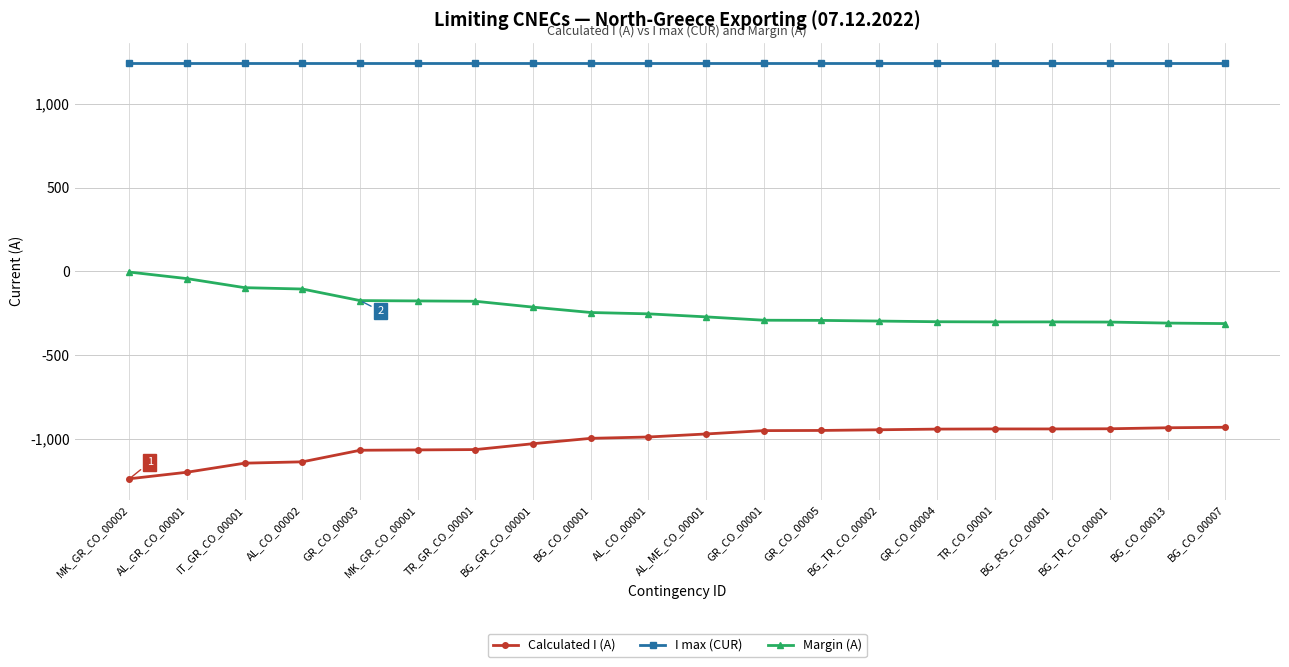

List the series in order of their peak value, highest first.

I max (CUR), Margin (A), Calculated I (A)